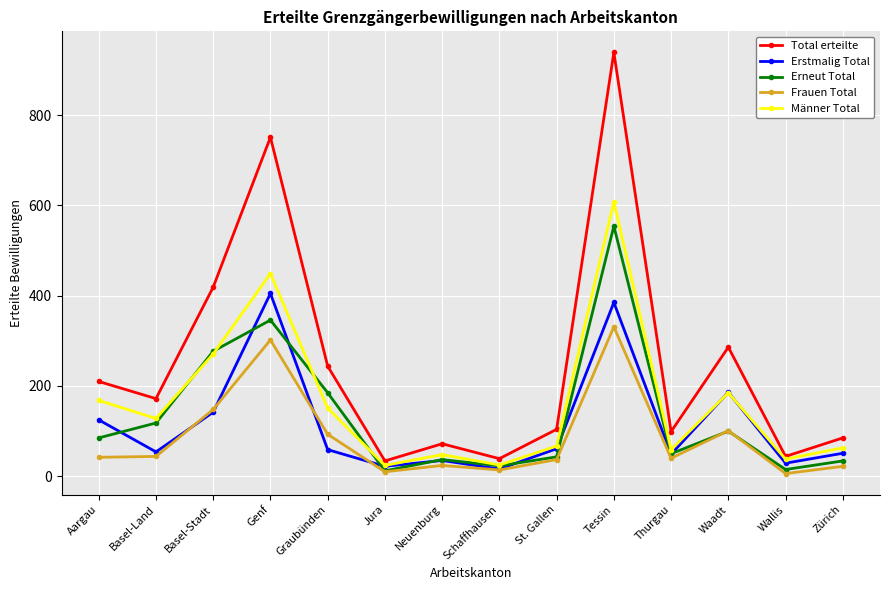

What is the average value of the Erstmalig Total series?

116